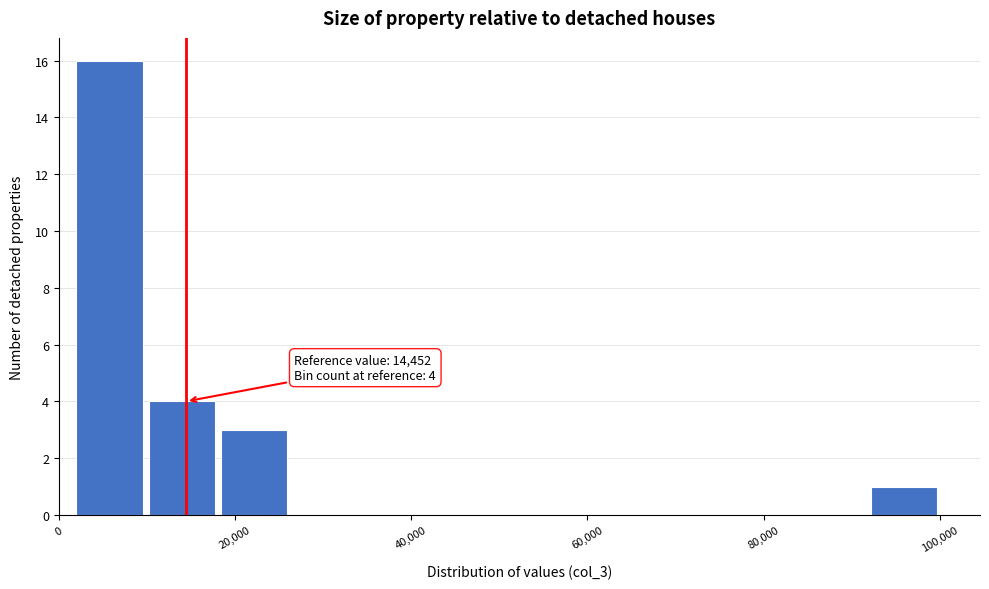

Which range on the x-axis has the tallest bar?

2000 to 10000